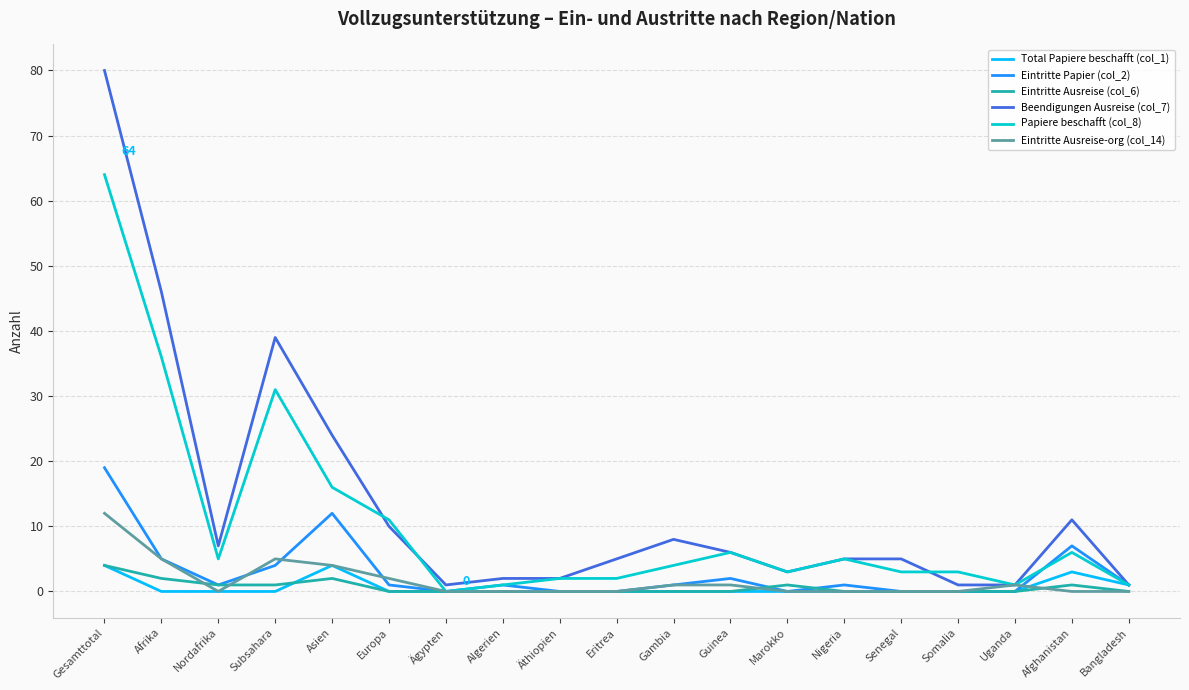

How many lines are shown in the chart?

6